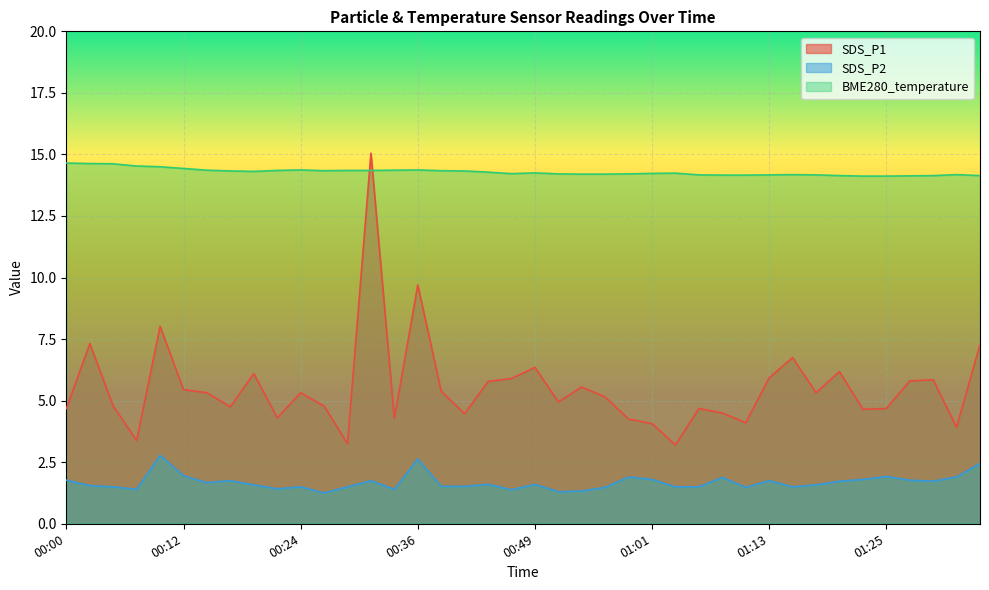

At which category does SDS_P1 reach its first local peak?

00:02